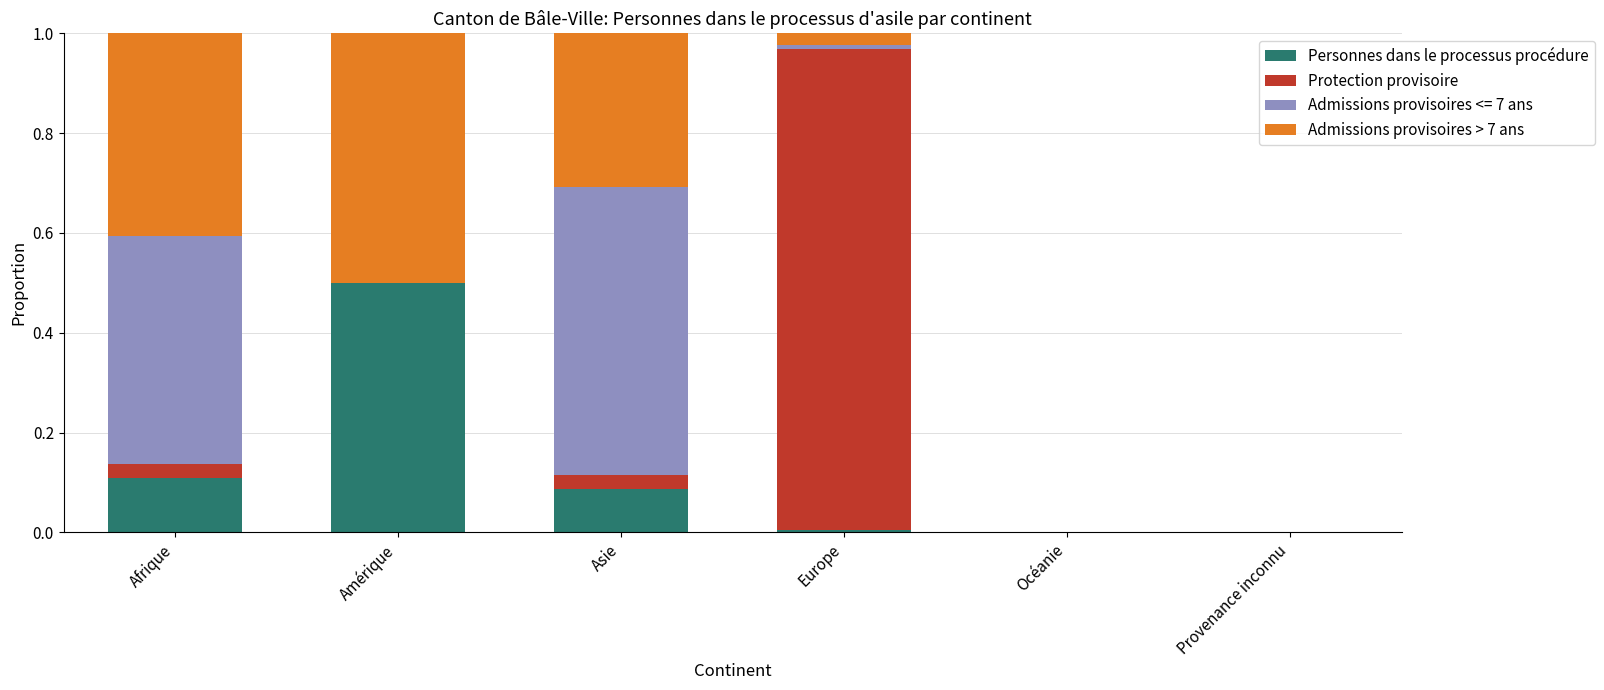

Are the bars horizontal?

No